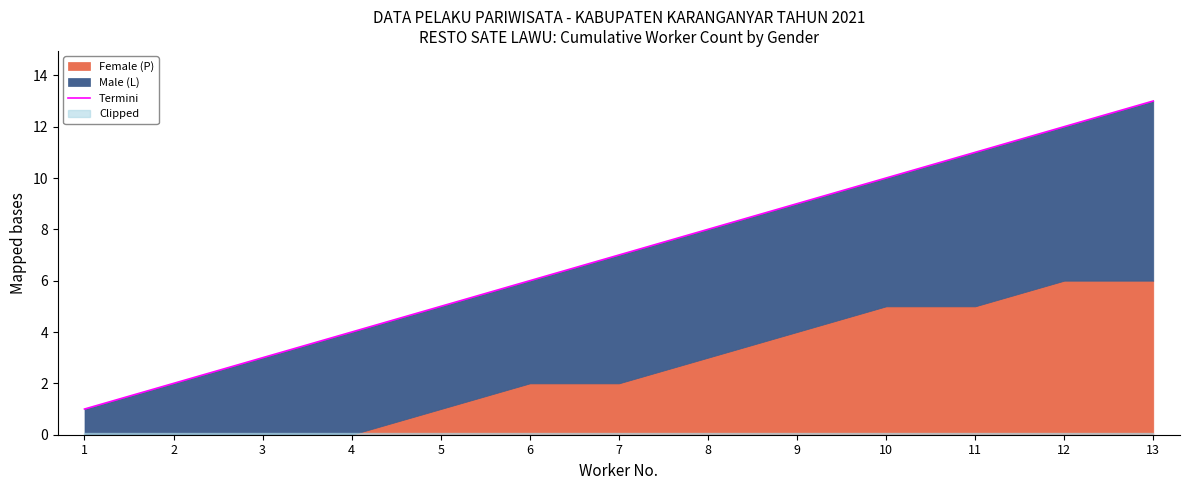

Which label corresponds to the largest value in the chart?

13